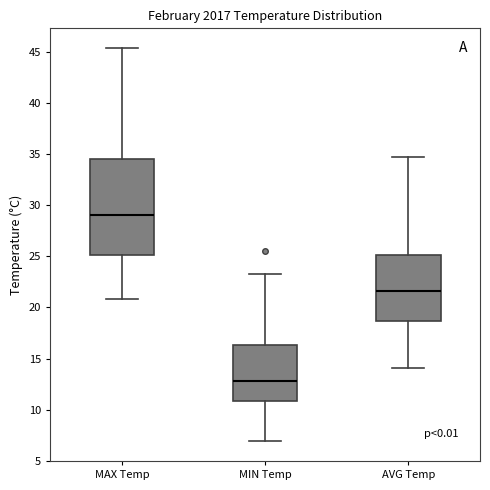

Reading left to right, transcribe this box plot: for each box, give where its median line is, the range the box spans, and where its two whiskers end, as read against the y-axis. The values are not printed on the chart, so give them approximately, as read against the axis.

MAX Temp: median 29.0, box 25.0 to 34.5, whiskers 21.0 to 45.5
MIN Temp: median 13.0, box 11.0 to 16.5, whiskers 7.0 to 23.5
AVG Temp: median 21.5, box 18.5 to 25.0, whiskers 14.0 to 34.5